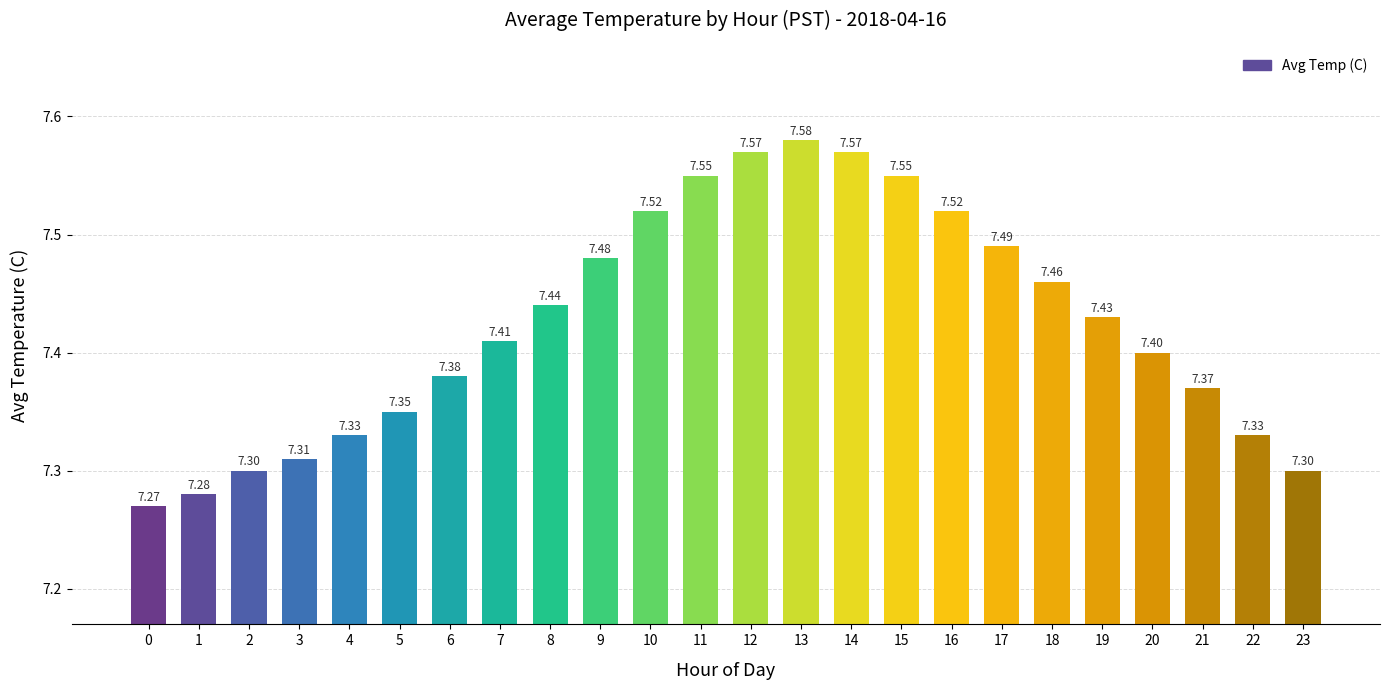

Count the values in the range 7 to 8.

24